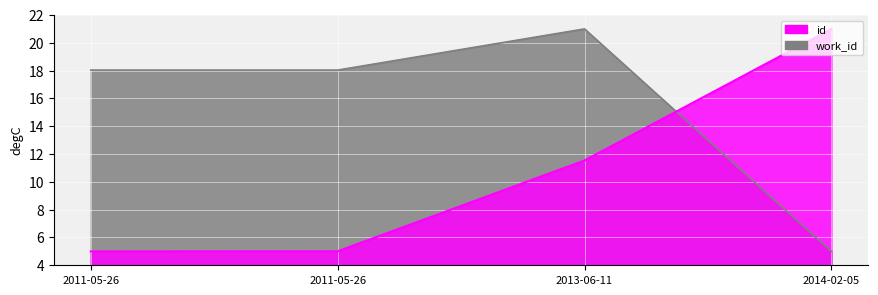

The work_id series shows 31.1 at 2011-05-26. True or false?

False